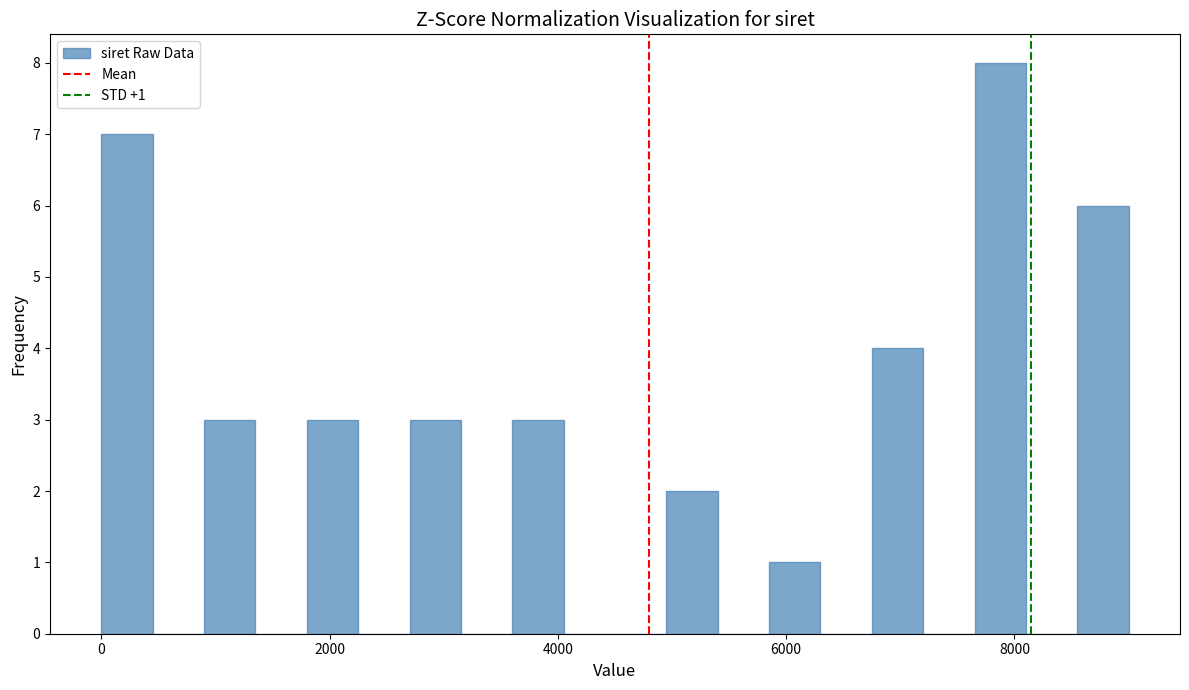

Around what value on the x-axis is the tallest bar? Give the approximate position of its centre, as read against the axis.

7800